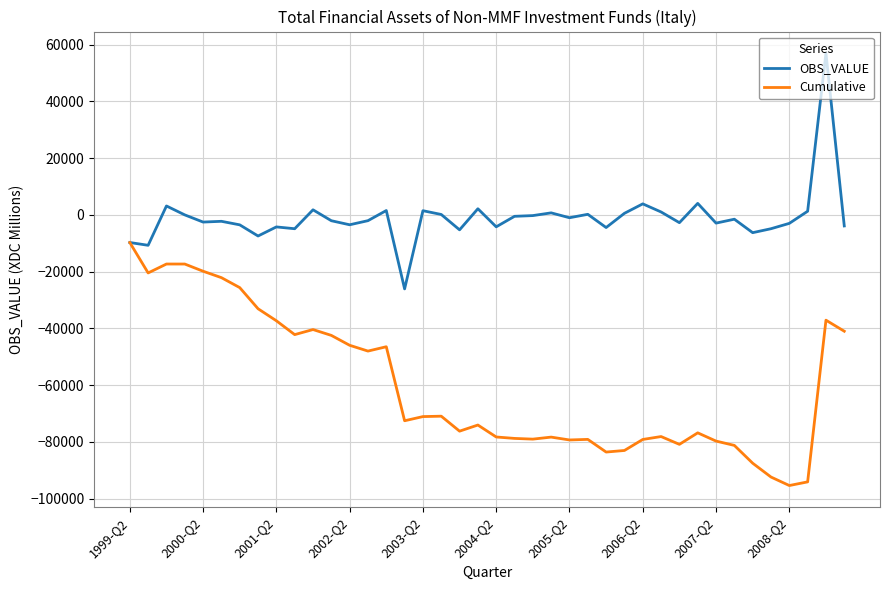

What is the greatest value displayed?

56974